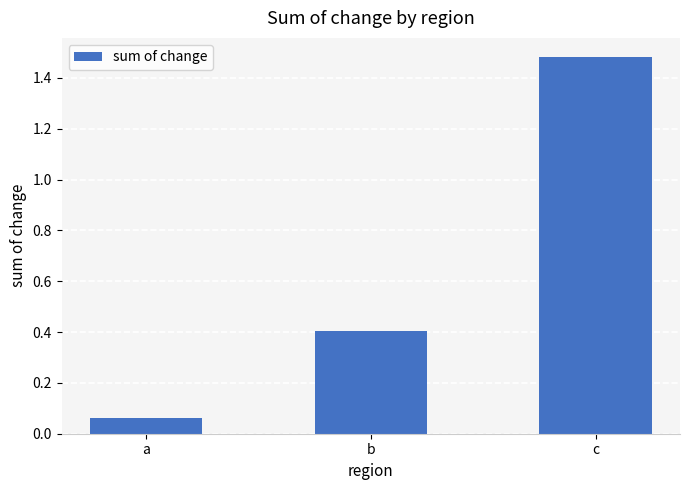

What is the average value?

0.7